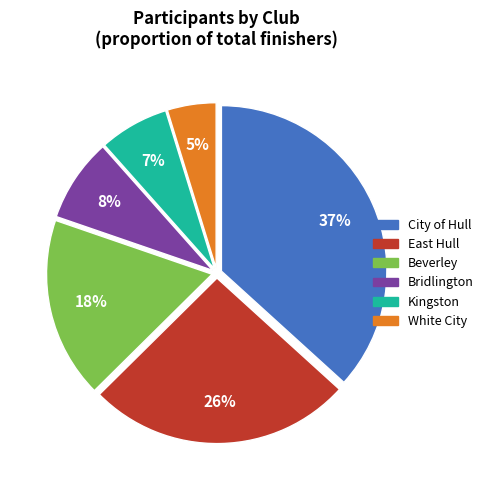

To the nearest percent, what is the average slice percentage?

17%